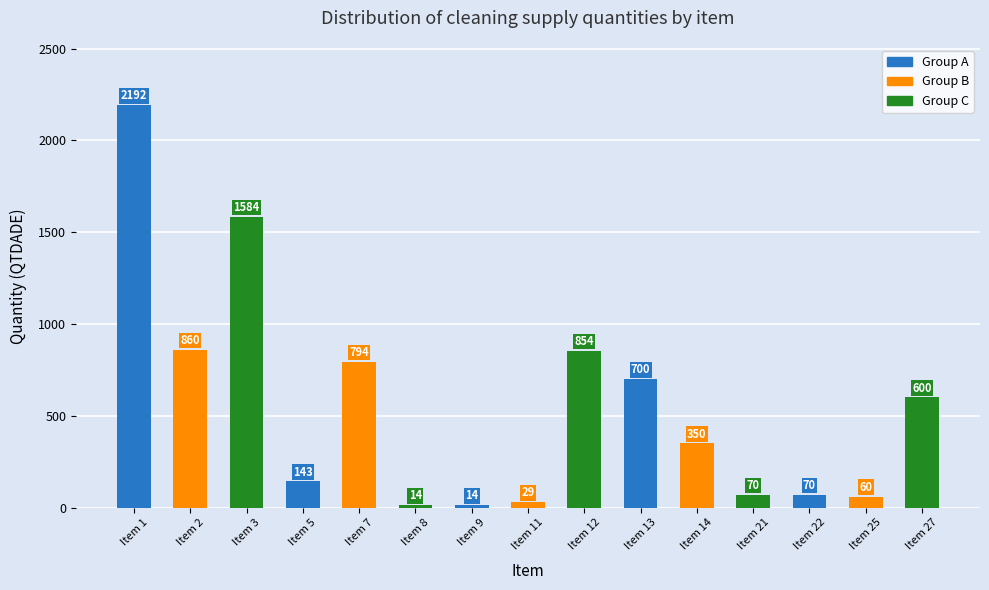

The chart shows a value of 2192 at Item 1. True or false?

True